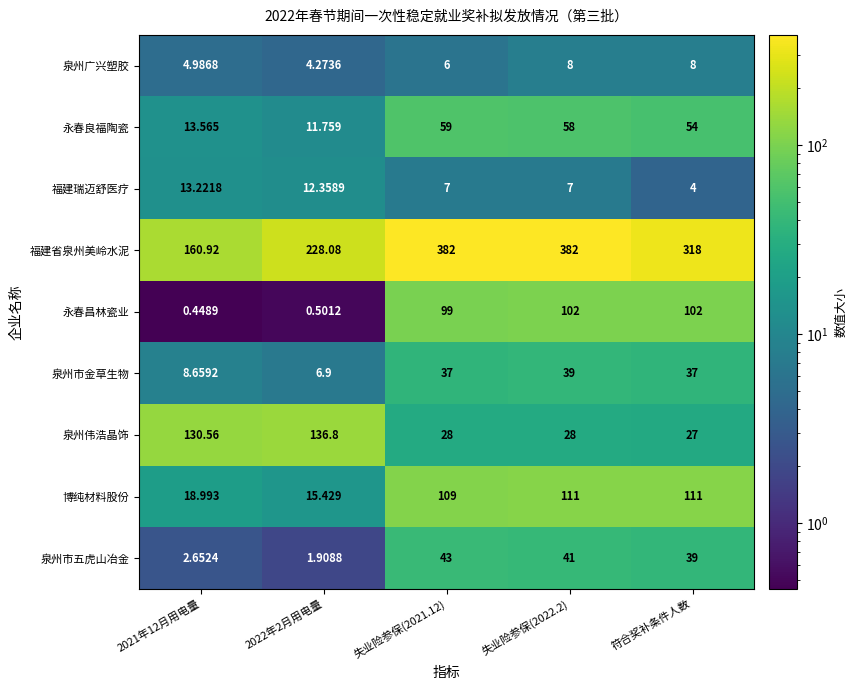

Which series has the largest total across all categories?

福建省泉州美岭水泥